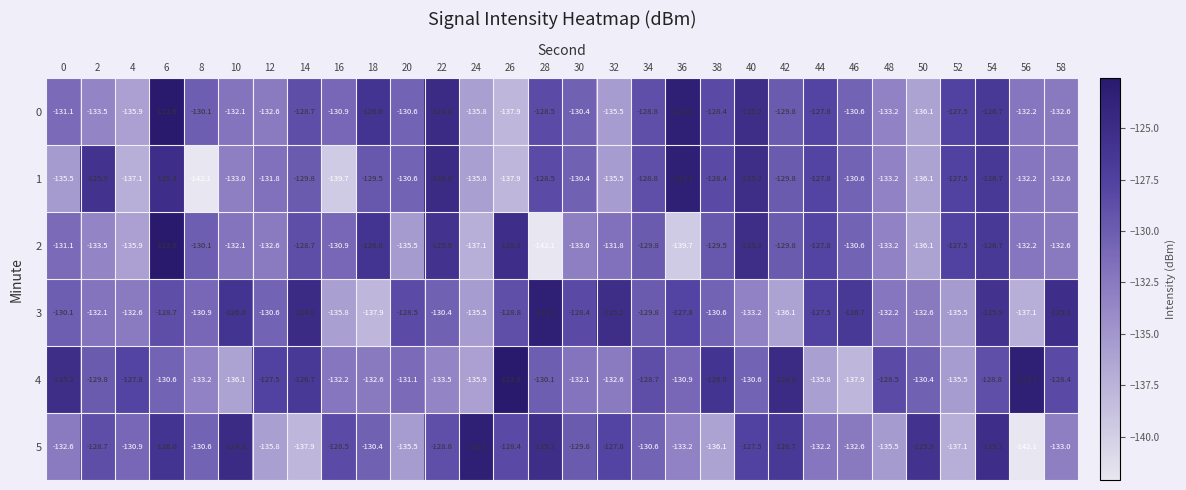

How many data points does each series have?

30